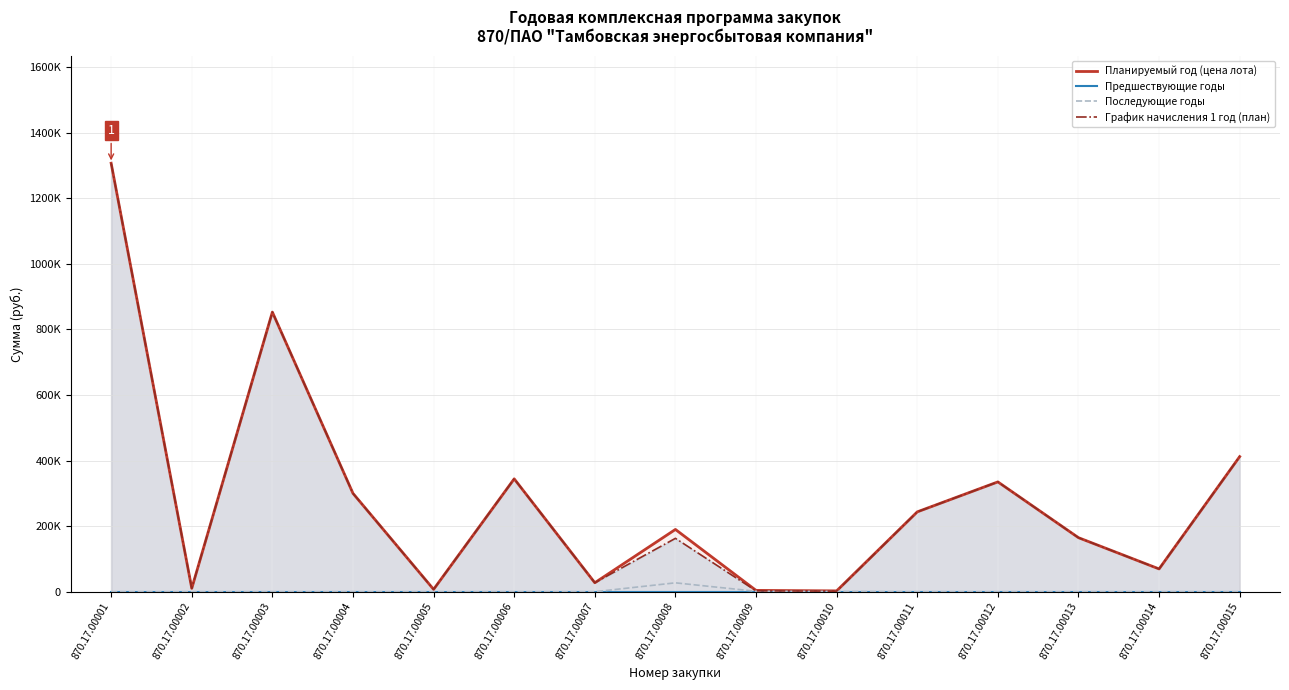

How many lines are shown in the chart?

4